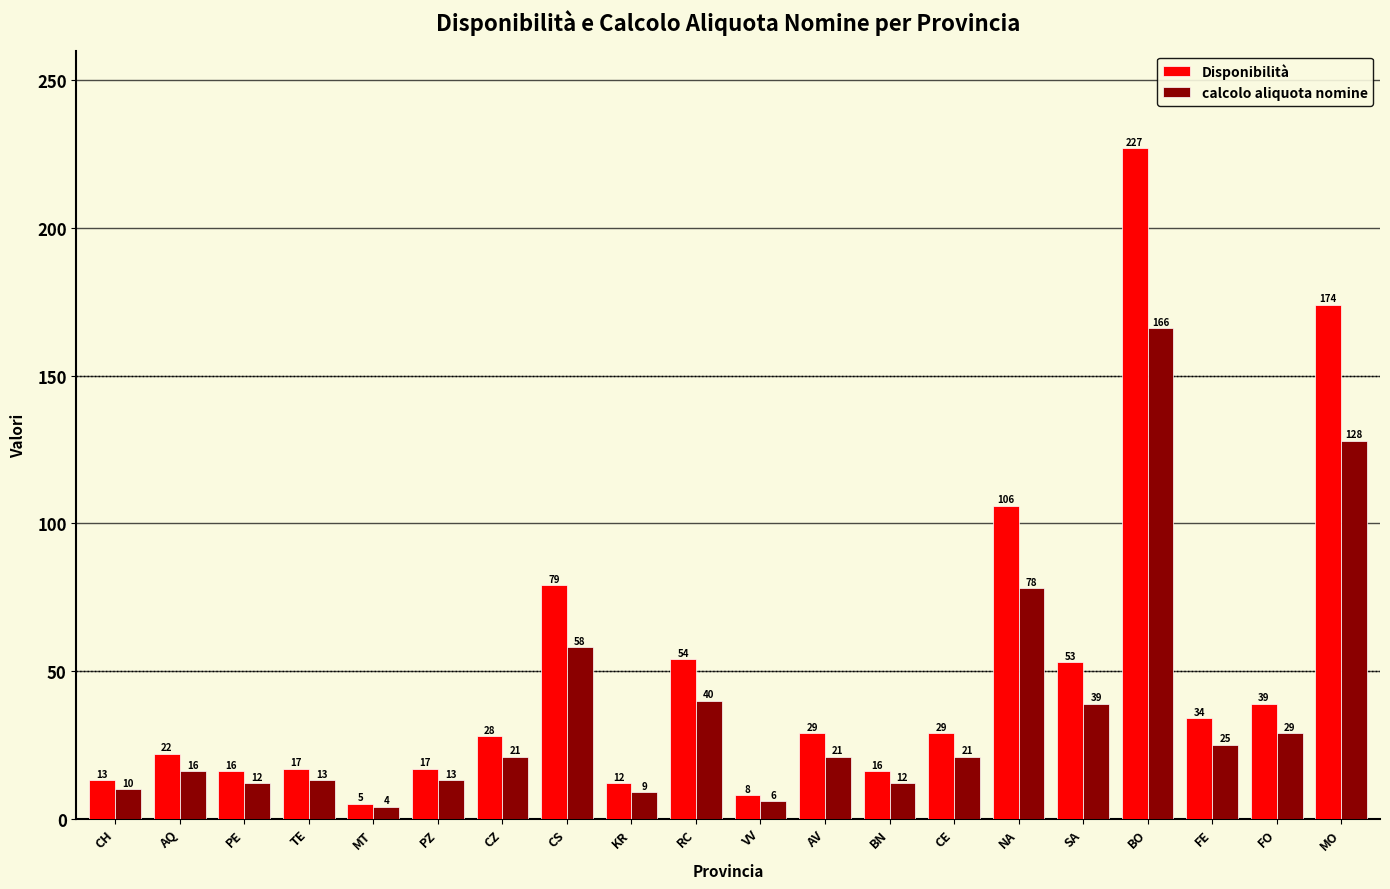

Are the bars horizontal?

No